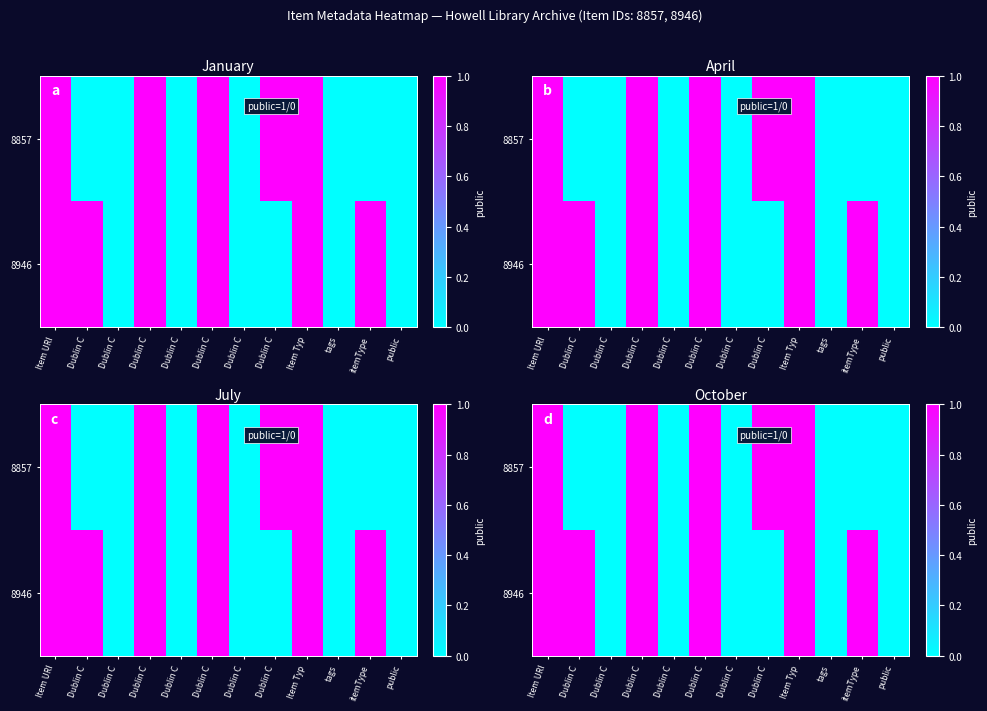

Which series has the largest total across all categories?

8946